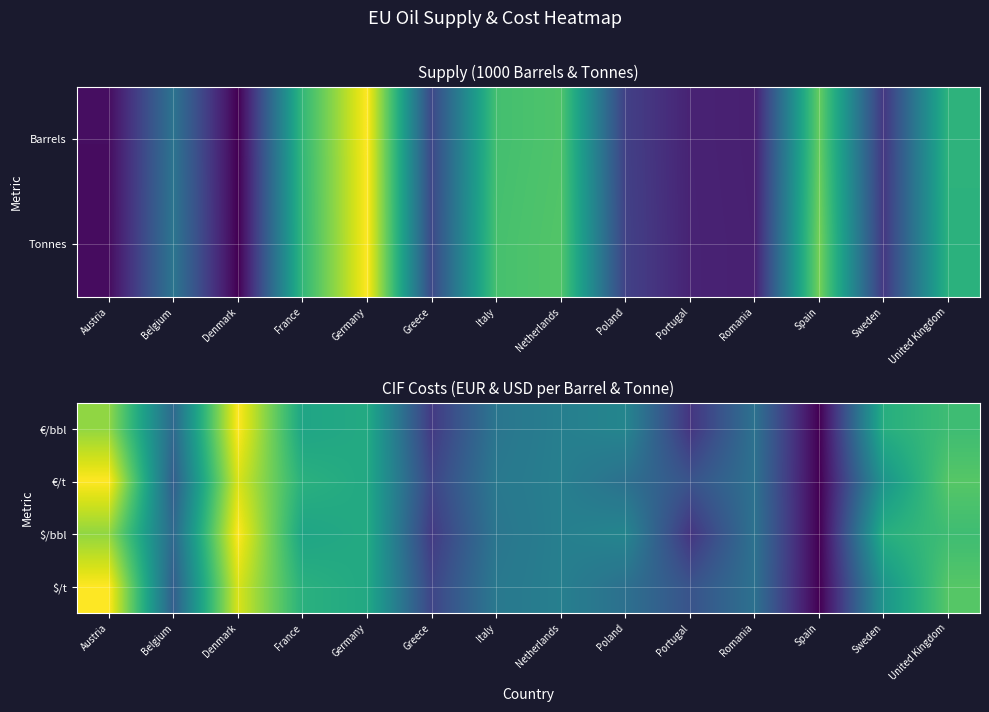

At which category does the chart reach its minimum across all series?

Spain